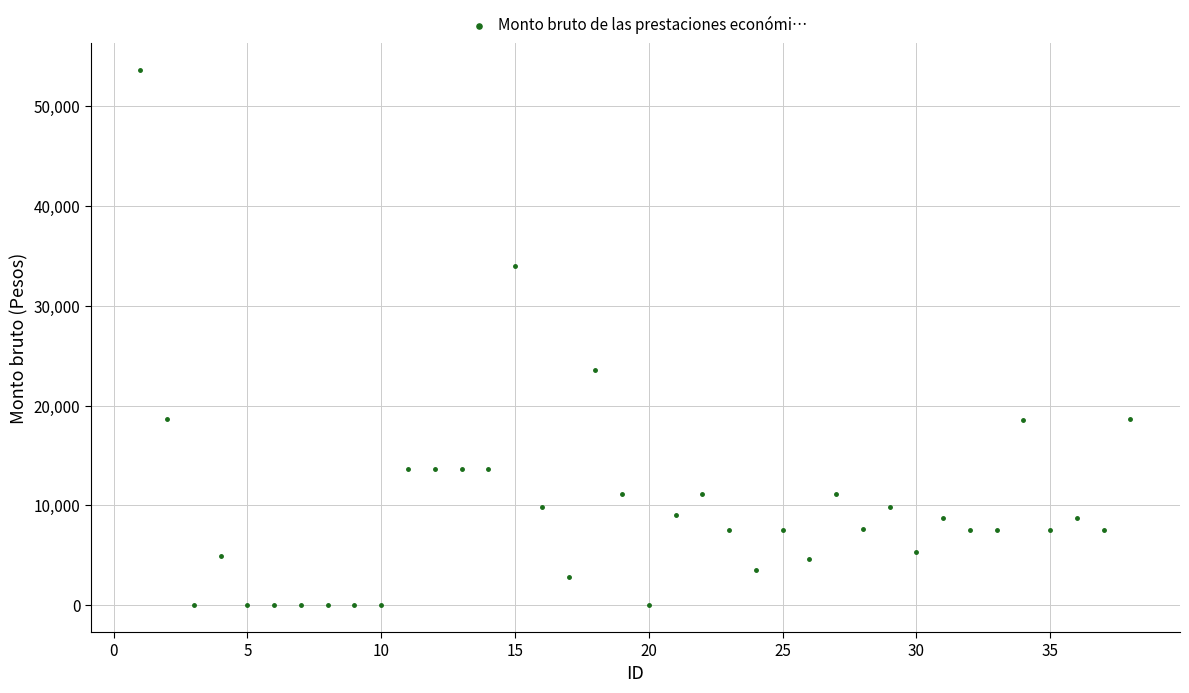

What is the range of X values (max minus min)?

37.0